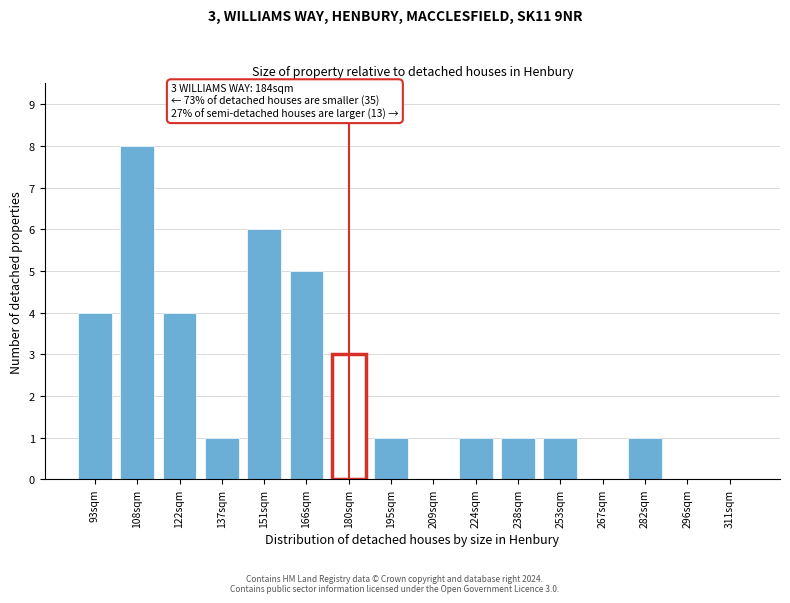

Reading left to right, transcribe all the data shown in this chart.

93sqm=4	108sqm=8	122sqm=4	137sqm=1	151sqm=6	166sqm=5	180sqm=3	195sqm=1	209sqm=0	224sqm=1	238sqm=1	253sqm=1	267sqm=0	282sqm=1	296sqm=0	311sqm=0